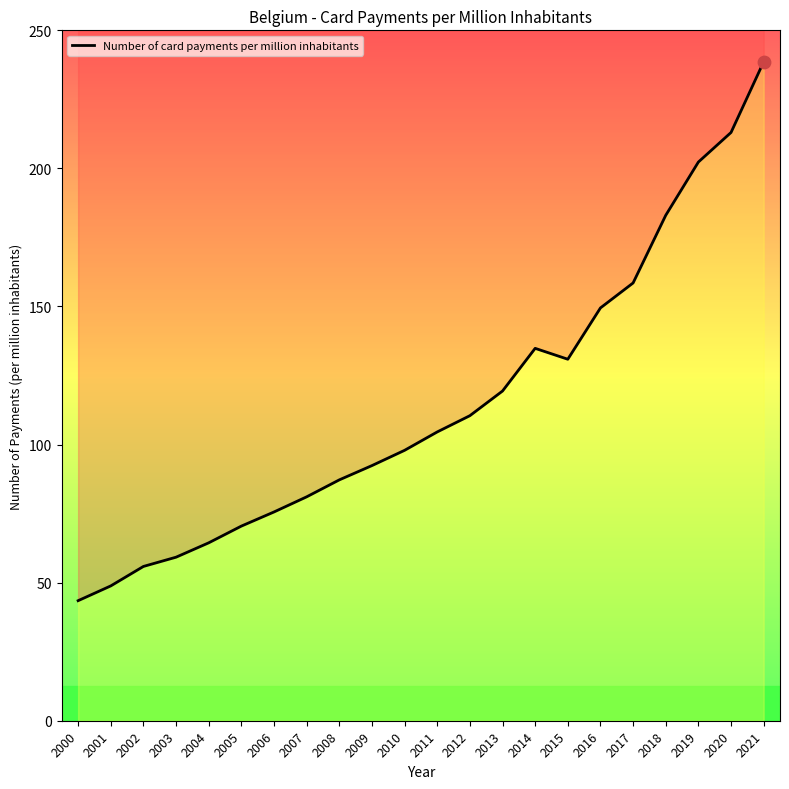

What is the change in value from 2012 to 2013?

+8.9